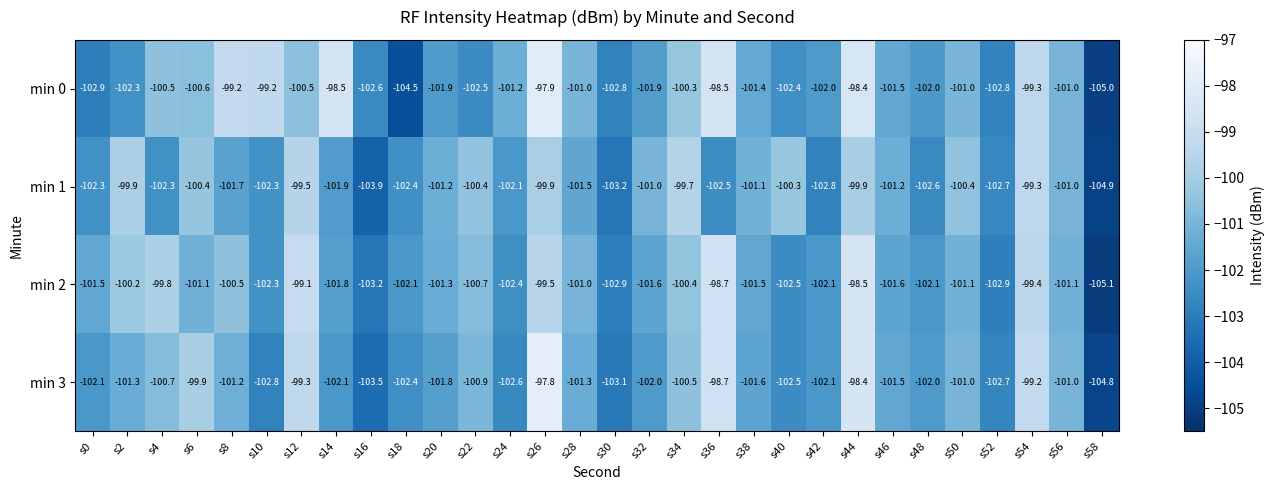

At which category is the sum across all series the highest?

s26